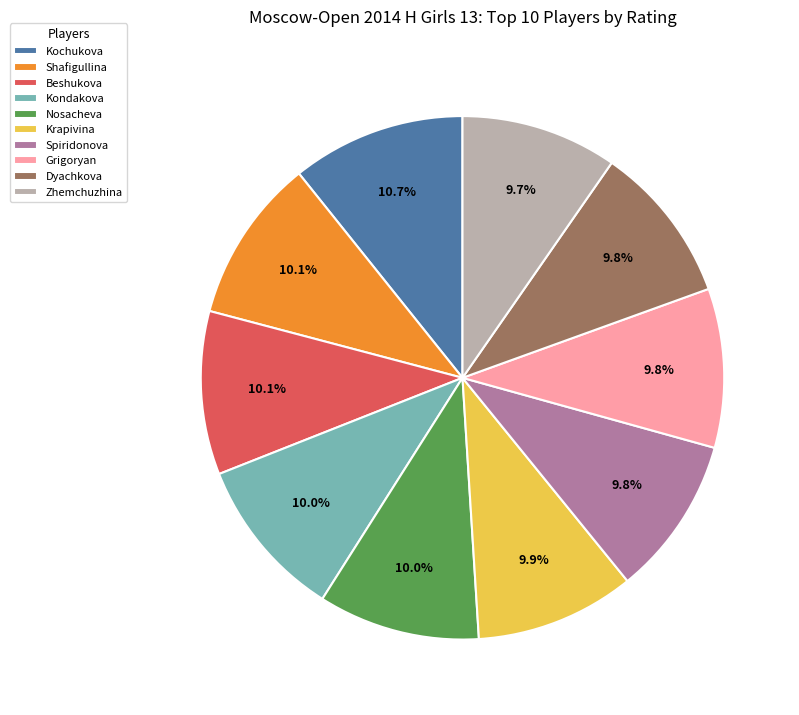

To the nearest percent, what is the difference between the largest and smallest slice percentages?

1%